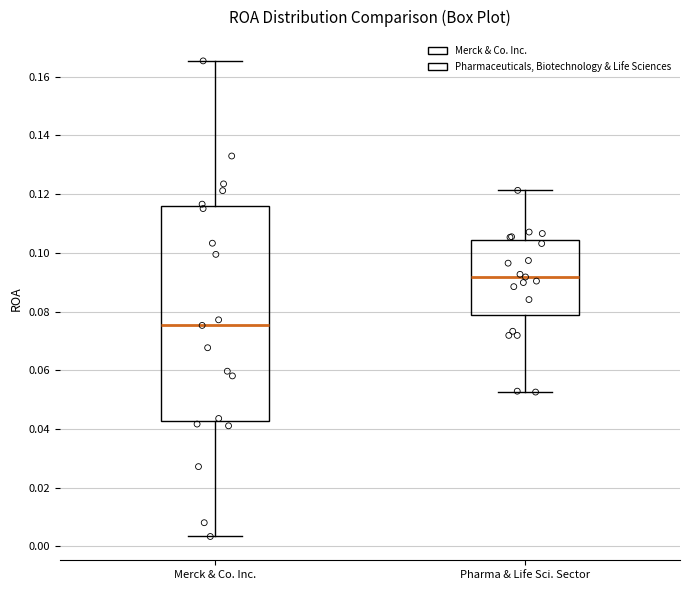

Reading left to right, read every box against the y-axis: the position of its median line, the range the box covers, and the ends of its whiskers. The values are not printed on the chart, so give them approximately, as read against the axis.

Merck & Co. Inc.: median 0.076, box 0.042 to 0.116, whiskers 0.004 to 0.166
Pharma & Life Sci. Sector: median 0.092, box 0.078 to 0.104, whiskers 0.052 to 0.122